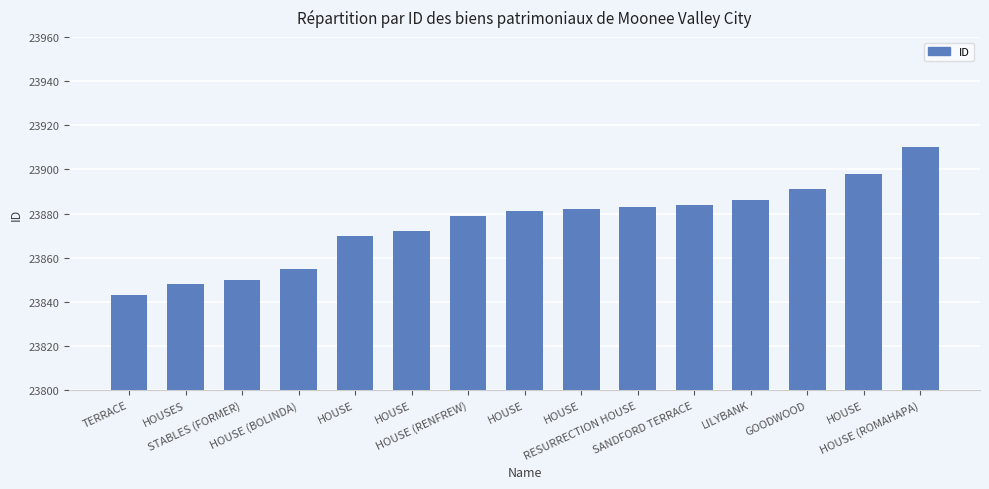

Which label corresponds to the largest value in the chart?

HOUSE (ROMAHAPA)